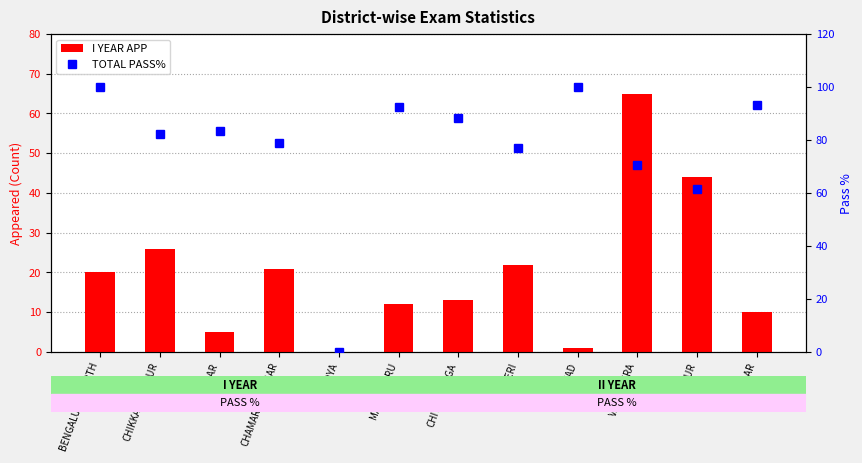

Is the value of TOTAL PASS% at VIJAYAPURA greater than the value of I YEAR APP at KOLAR?

Yes